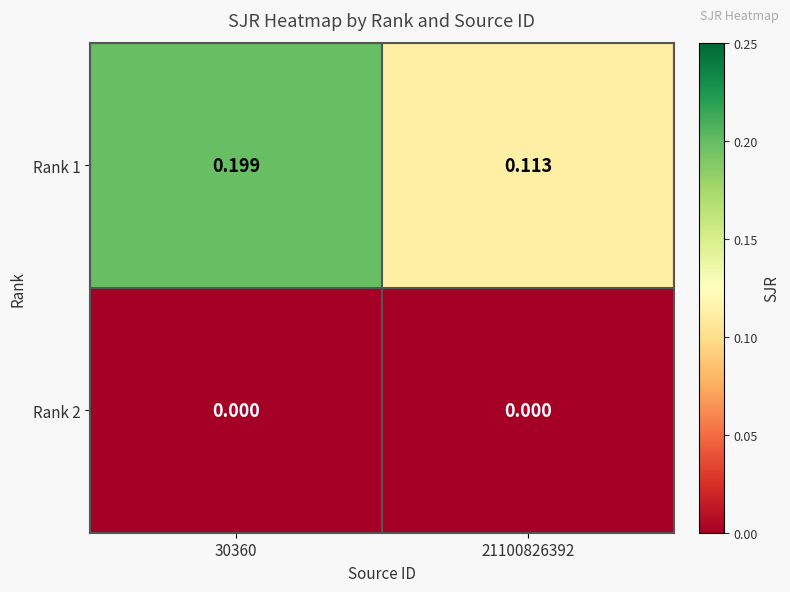

Rank the series by their average value, from lowest to highest.

Rank 2, Rank 1